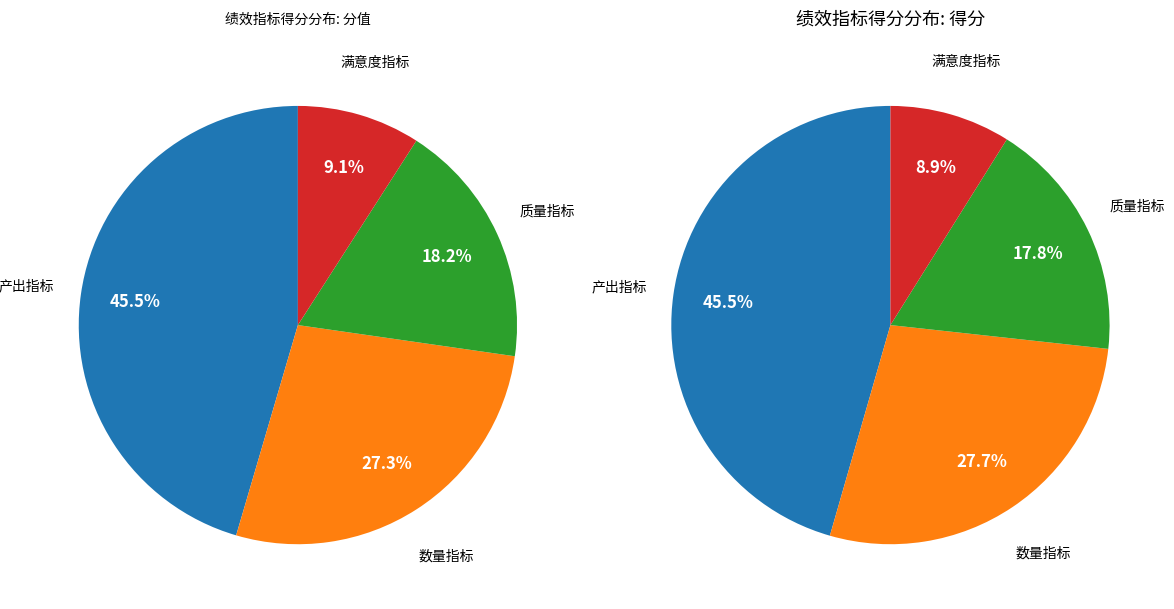

What percentage is the 数量指标 slice, to the nearest percent?

27%